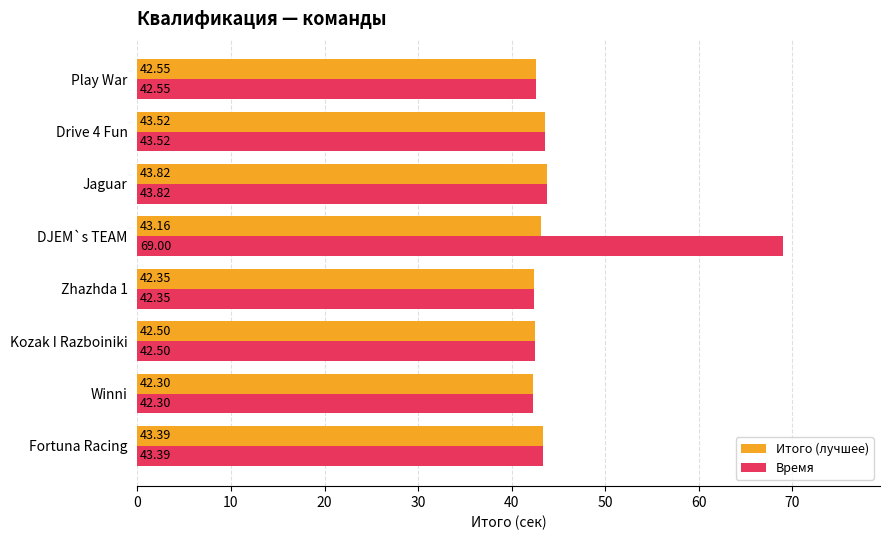

List the series in order of their peak value, lowest first.

Итого (лучшее), Время